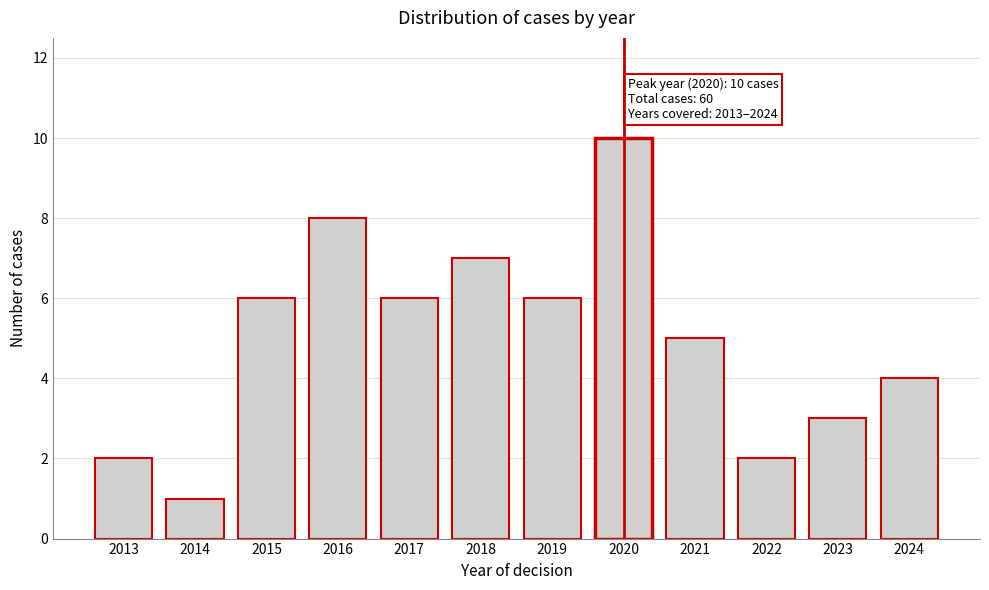

Reading right to left, list all the values displayed in this chart.

2024=4	2023=3	2022=2	2021=5	2020=10	2019=6	2018=7	2017=6	2016=8	2015=6	2014=1	2013=2